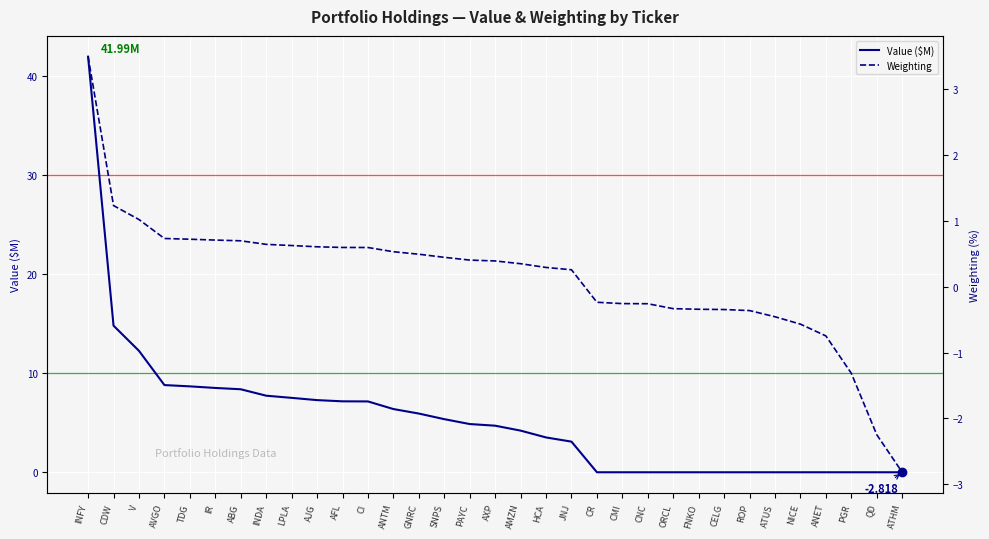

Reading left to right, what are all the values shown in this chart?

Value ($M): INFY=42.0	CDW=14.8	V=12.3	AVGO=8.8	TDG=8.7	IR=8.5	ABG=8.4	INDA=7.7	LPLA=7.5	AJG=7.3	AFL=7.2	CI=7.2	ANTM=6.4	GNRC=5.9	SNPS=5.4	PAYC=4.9	AXP=4.7	AMZN=4.2	HCA=3.5	JNJ=3.1	CR=0.0	CMI=0.0	CNC=0.0	ORCL=0.0	FNKO=0.0	CELG=0.0	ROP=0.0	ATUS=0.0	NICE=0.0	ANET=0.0	PGR=0.0	QD=0.0	ATHM=0.0
Weighting: INFY=3.5	CDW=1.2	V=1.0	AVGO=0.7	TDG=0.7	IR=0.7	ABG=0.7	INDA=0.6	LPLA=0.6	AJG=0.6	AFL=0.6	CI=0.6	ANTM=0.5	GNRC=0.5	SNPS=0.4	PAYC=0.4	AXP=0.4	AMZN=0.3	HCA=0.3	JNJ=0.3	CR=-0.2	CMI=-0.3	CNC=-0.3	ORCL=-0.3	FNKO=-0.3	CELG=-0.3	ROP=-0.4	ATUS=-0.5	NICE=-0.6	ANET=-0.7	PGR=-1.3	QD=-2.2	ATHM=-2.8